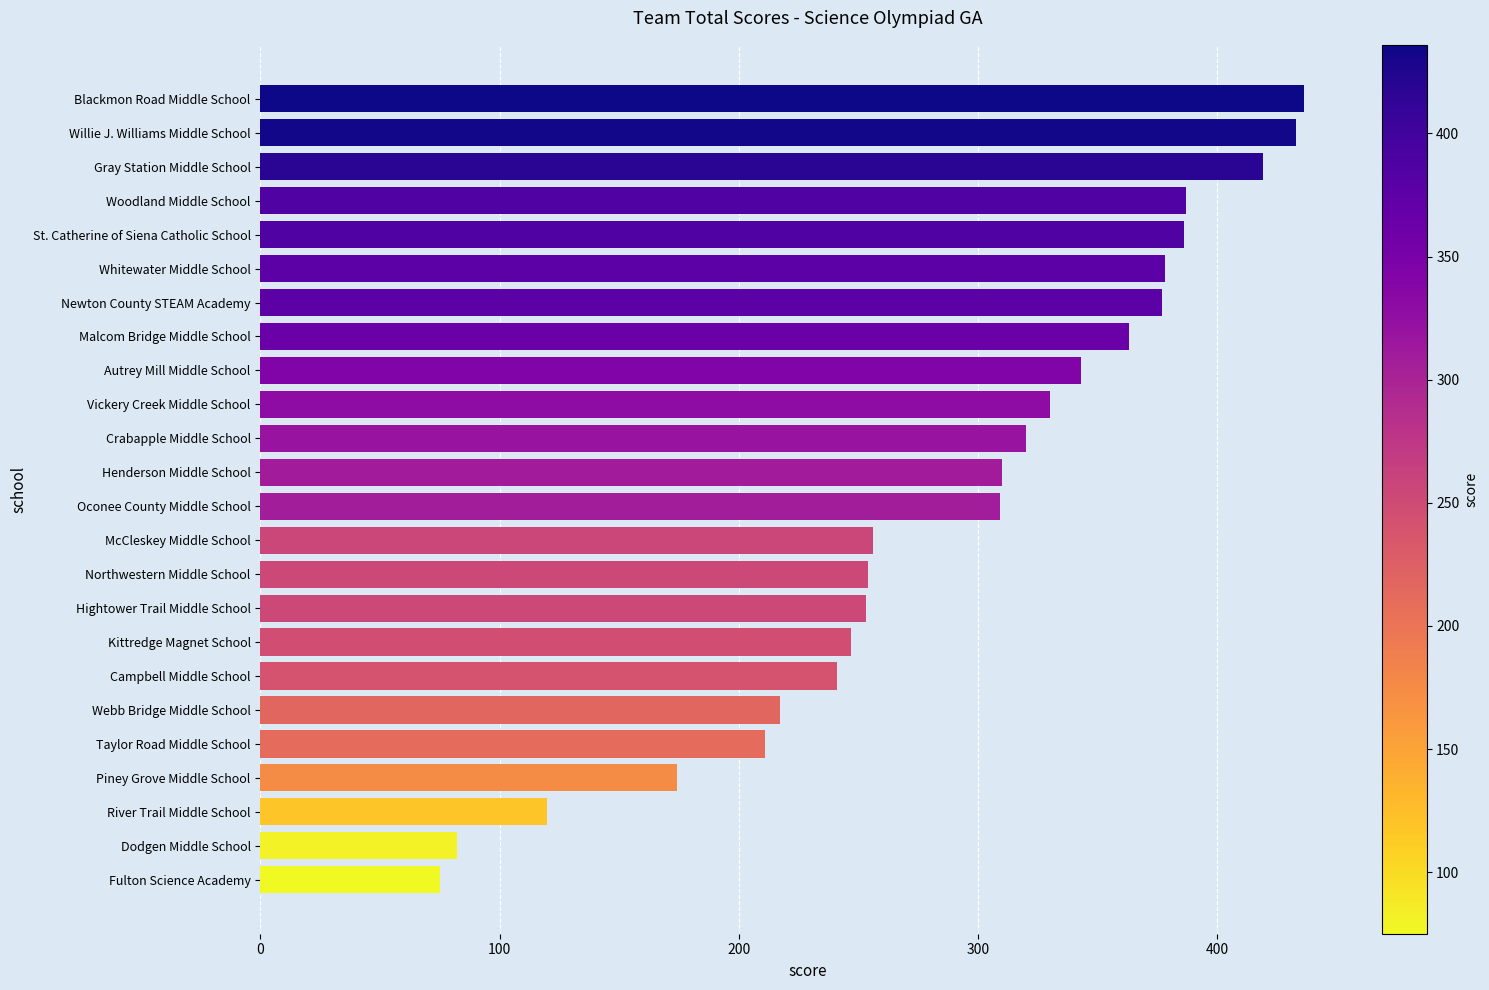

Is it true that the value at Autrey Mill Middle School is 343?

True